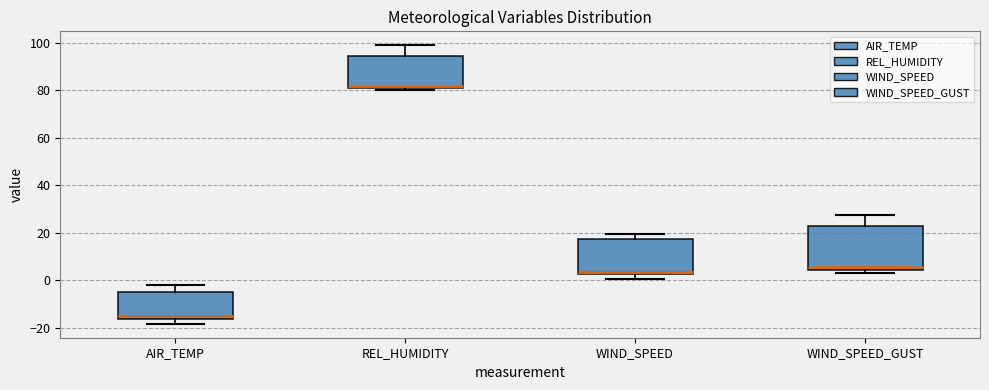

Reading left to right, transcribe this box plot: for each box, give where its median line is, the range the box spans, and where its two whiskers end, as read against the y-axis. The values are not printed on the chart, so give them approximately, as read against the axis.

AIR_TEMP: median -14, box -16 to -4, whiskers -18 to -2
REL_HUMIDITY: median 82 (just above the box's lower edge), box 82 to 94, whiskers 80 to 100
WIND_SPEED: median 4, box 2 to 18, whiskers 0 to 20
WIND_SPEED_GUST: median 6, box 4 to 22, whiskers 4 (just below the box's lower edge) to 28